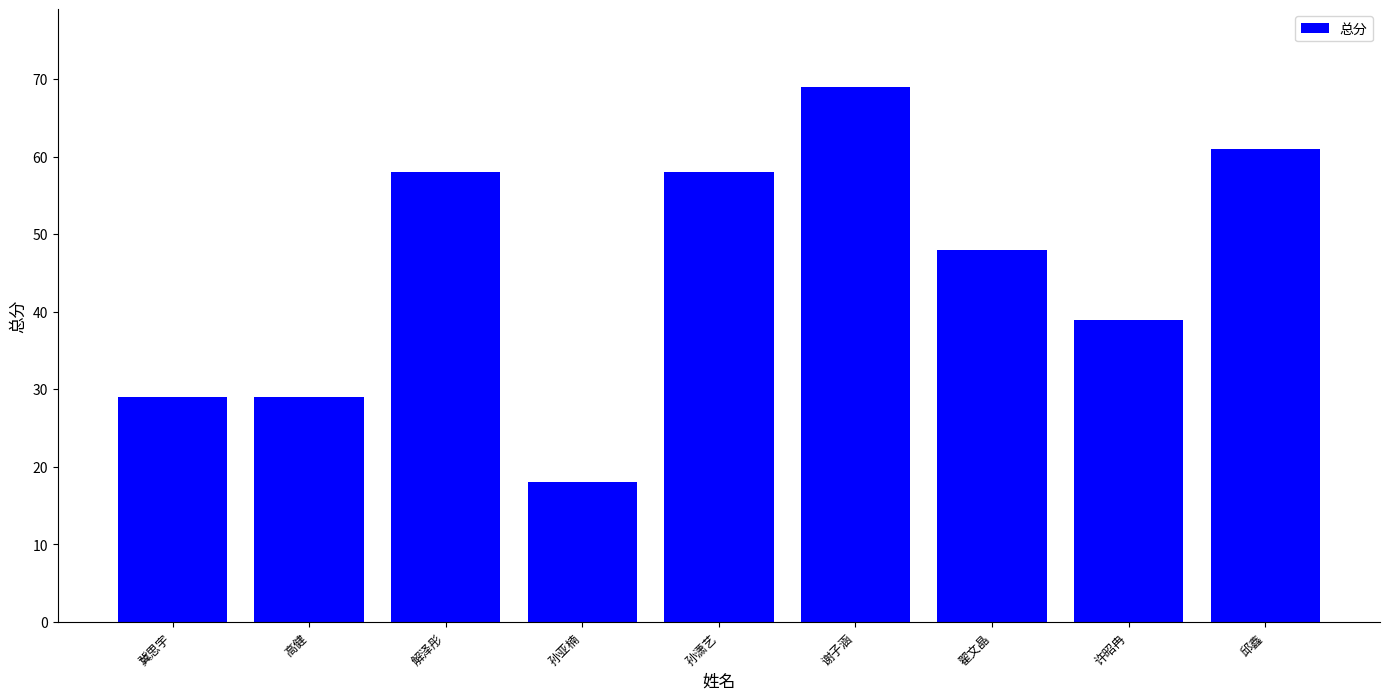

What is the change in value from 冀思宇 to 孙潇艺?

+29